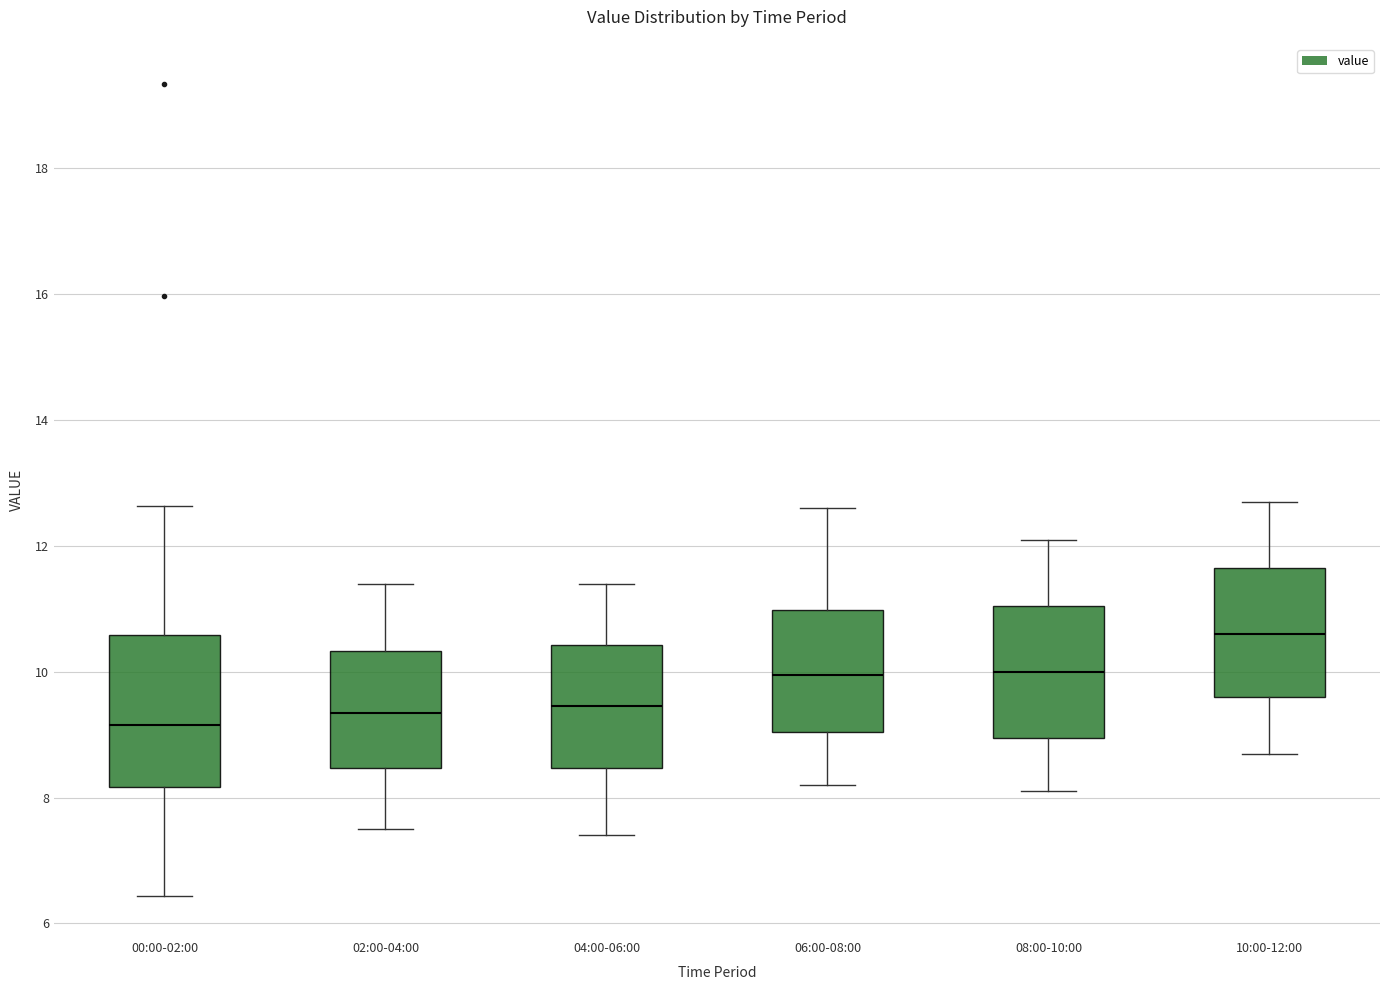

Which box is the tallest, from its lower edge to its upper edge?

00:00-02:00